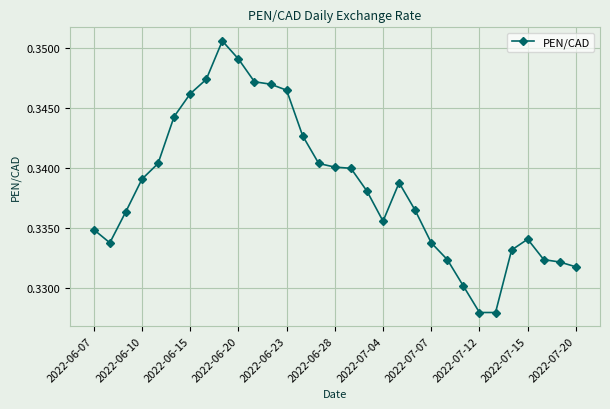

Does the chart have visible grid lines?

Yes